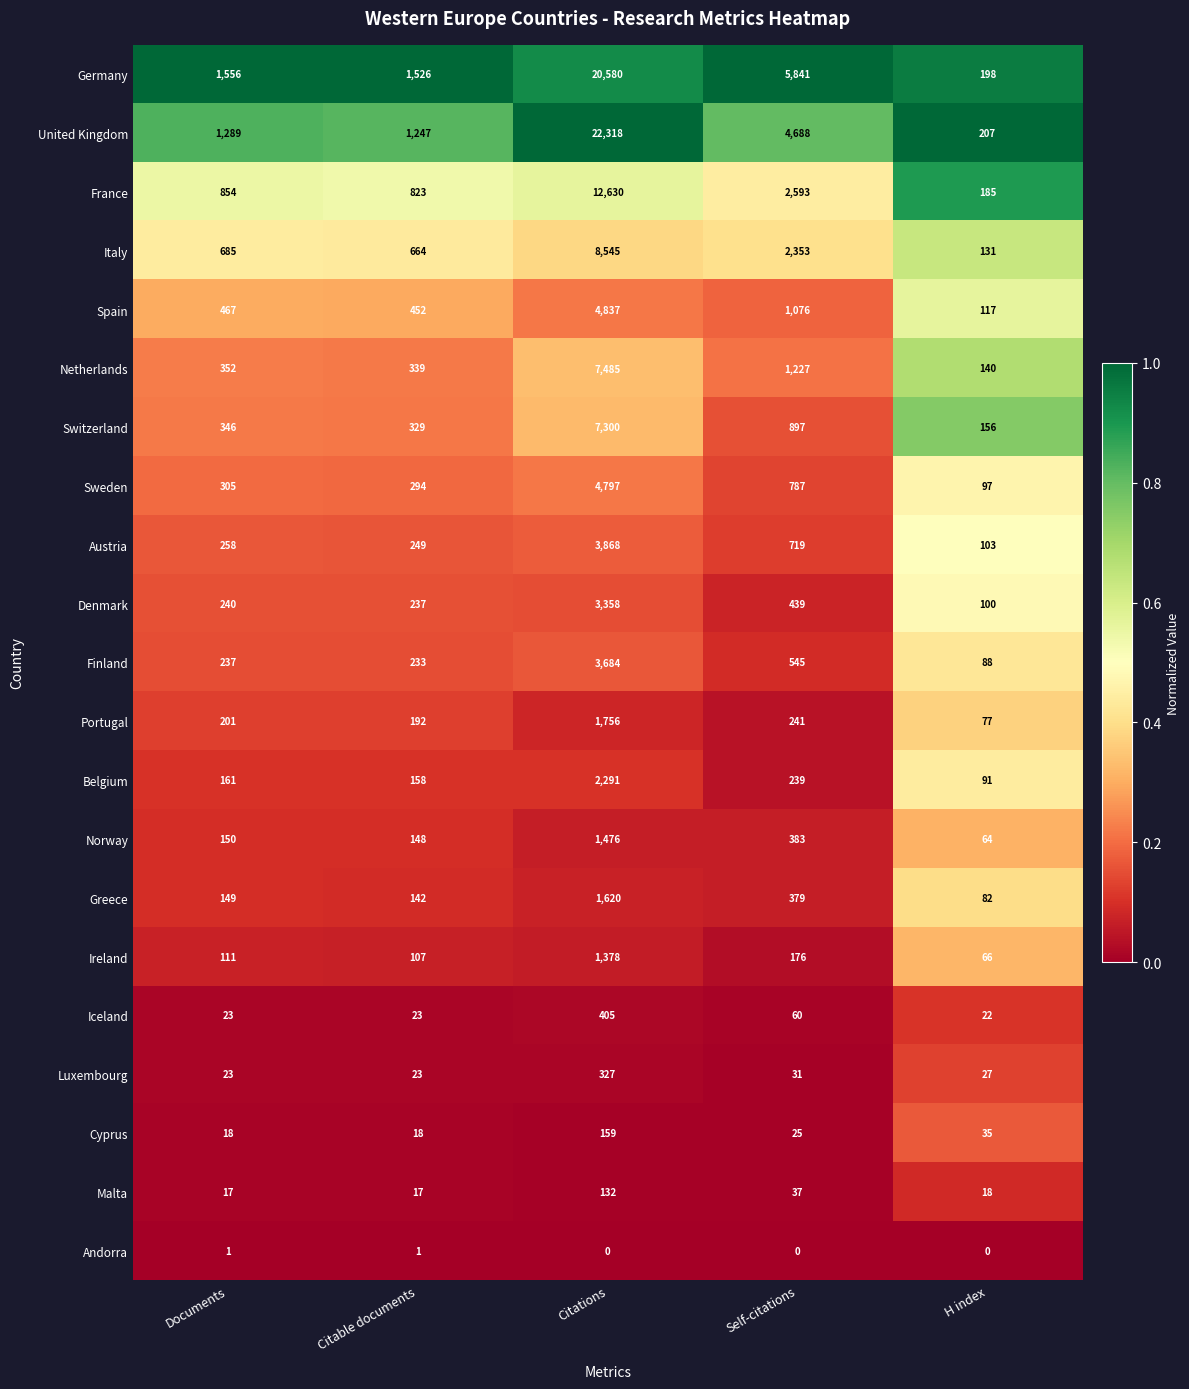

Which series has the largest range (max minus min)?

United Kingdom